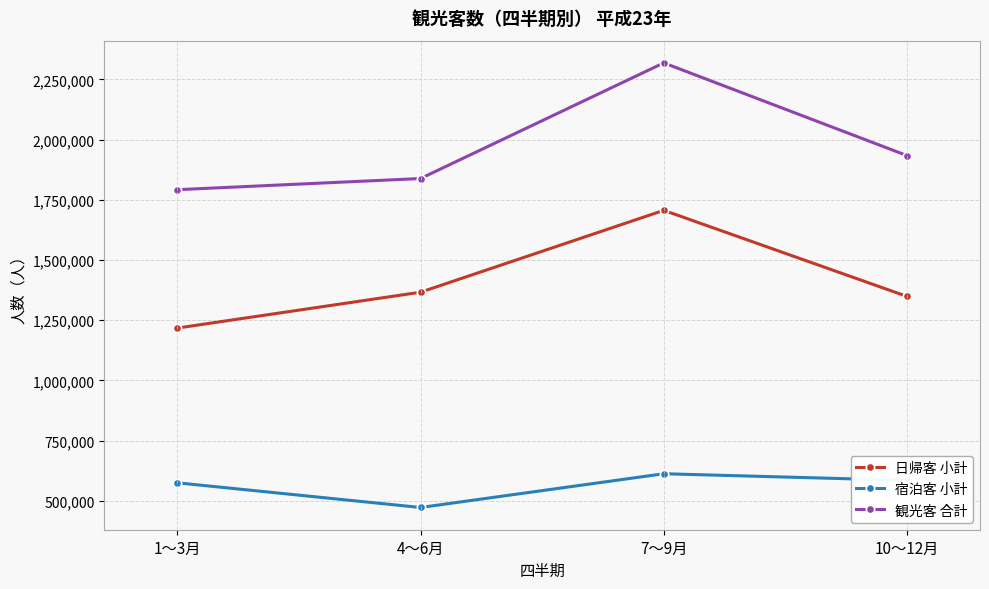

Reading right to left, what are all the values shown in this chart?

日帰客 小計: 10～12月=1348545	7～9月=1705946	4～6月=1366024	1～3月=1217082
宿泊客 小計: 10～12月=584739	7～9月=612224	4～6月=472077	1～3月=574604
観光客 合計: 10～12月=1933284	7～9月=2318170	4～6月=1838101	1～3月=1791686